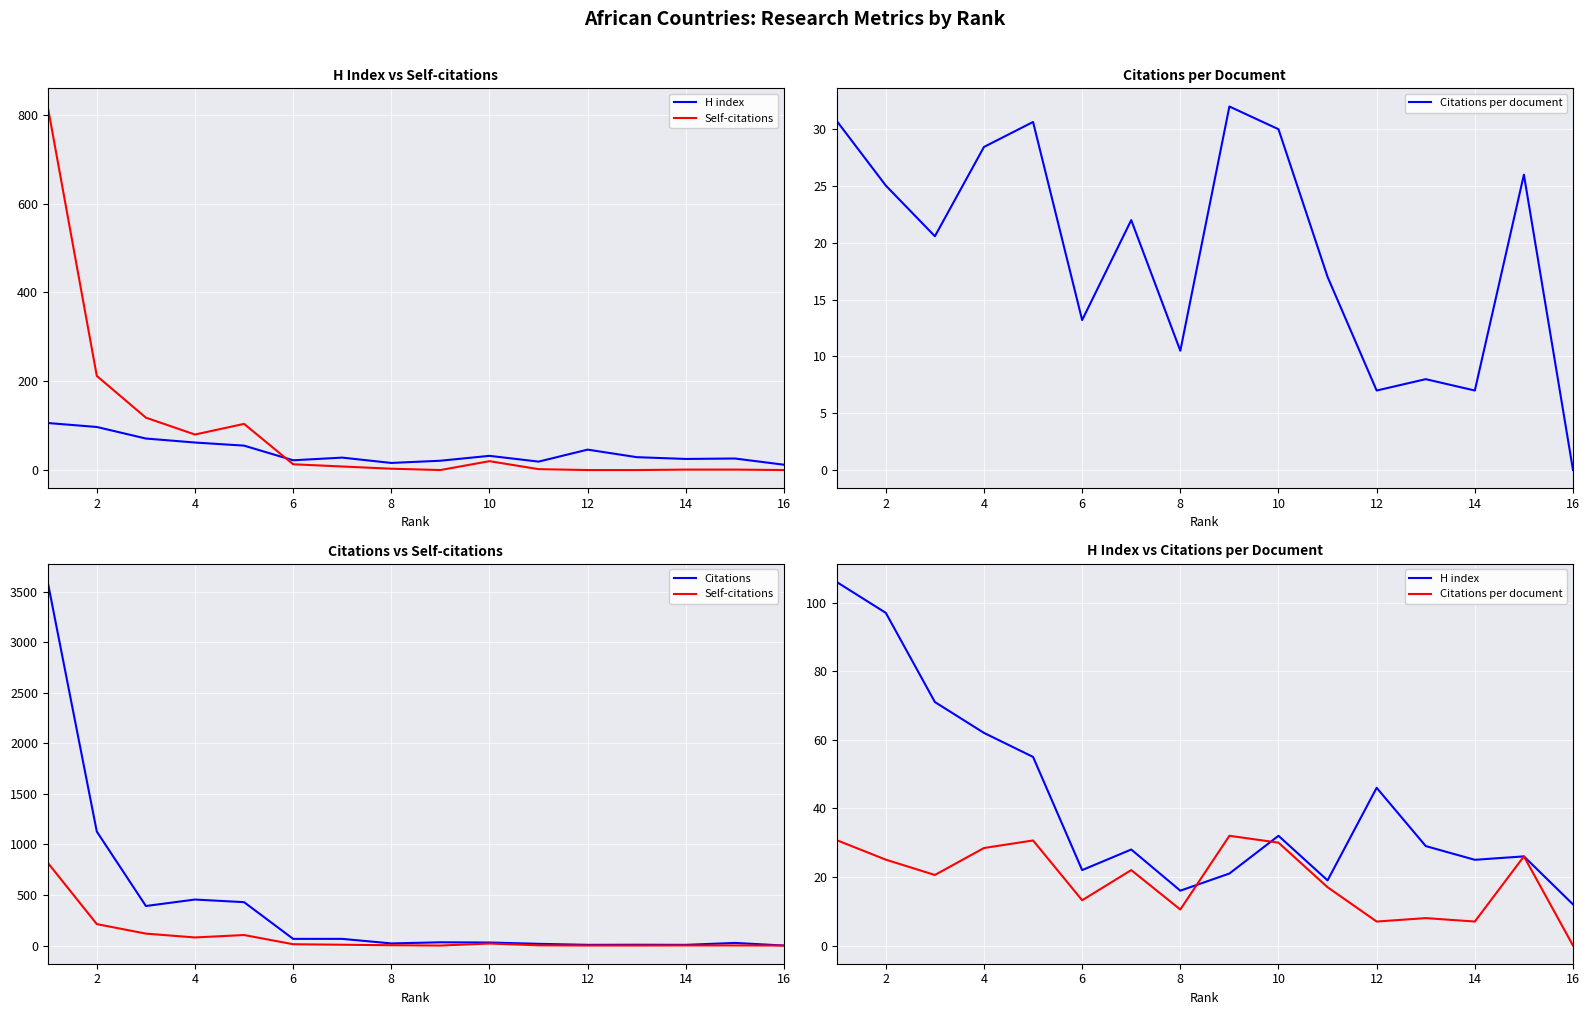

How many interior local peaks does the Citations per document series have?

5